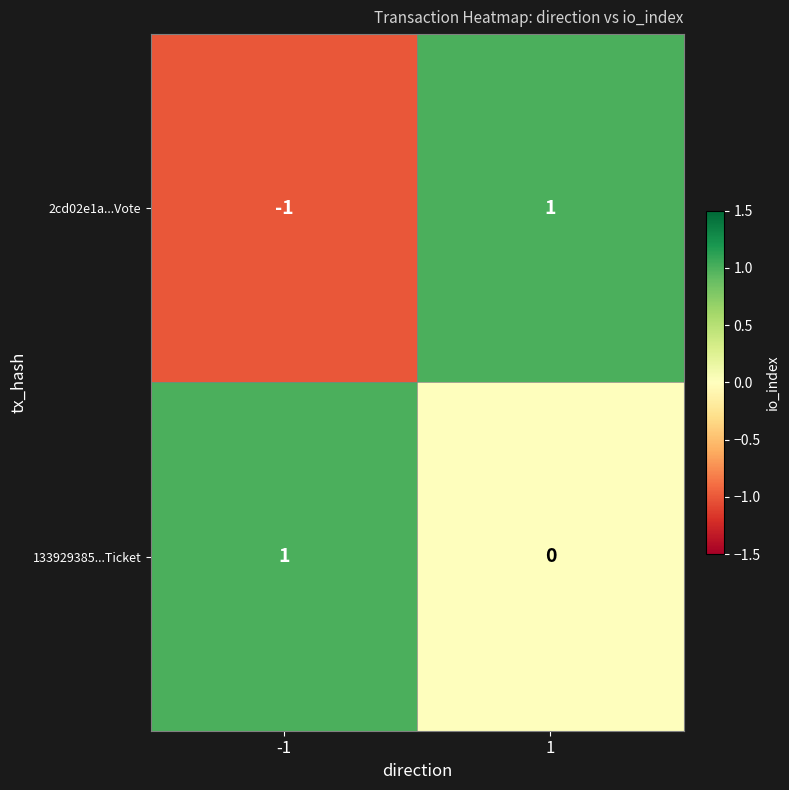

Which series has the largest range (max minus min)?

2cd02e1a...Vote